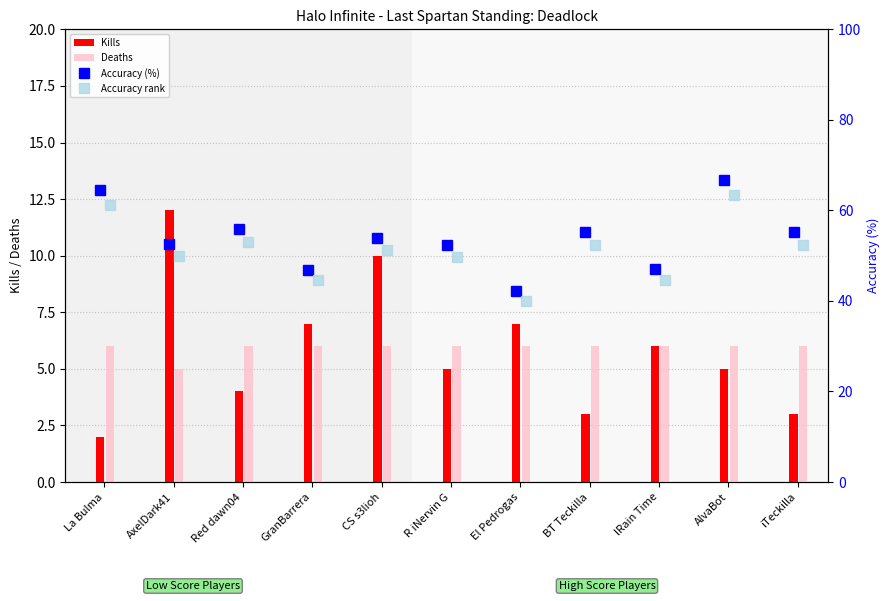

What is the average value of the Kills series?

6